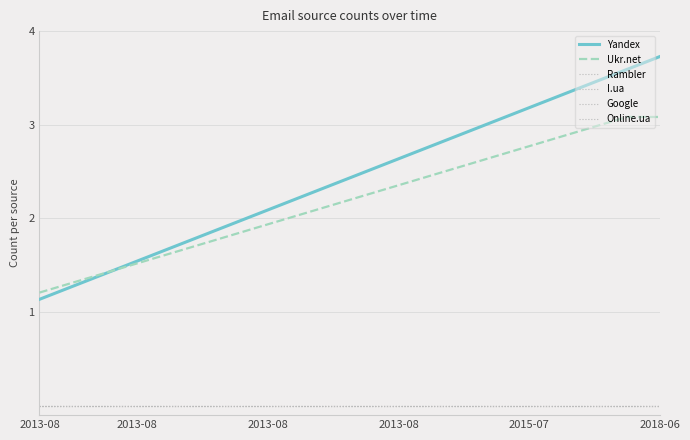

Does the chart have visible grid lines?

Yes